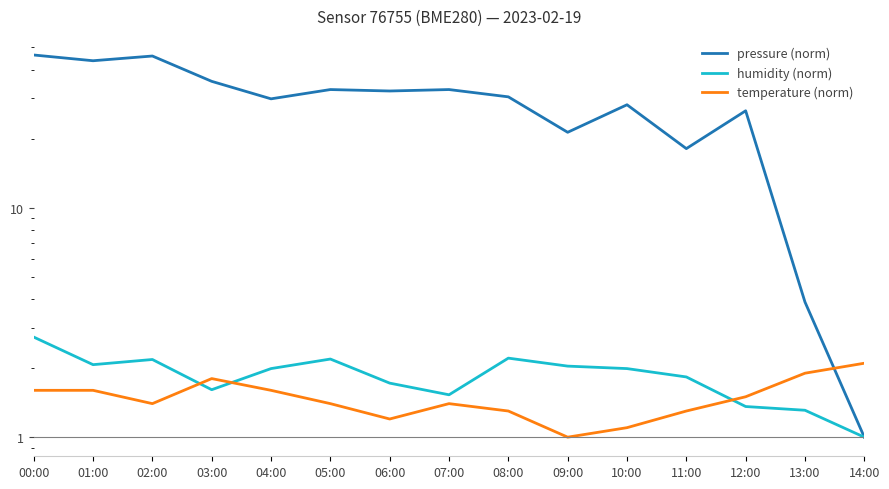

True or false: pressure (norm) and humidity (norm) intersect in this chart.

False